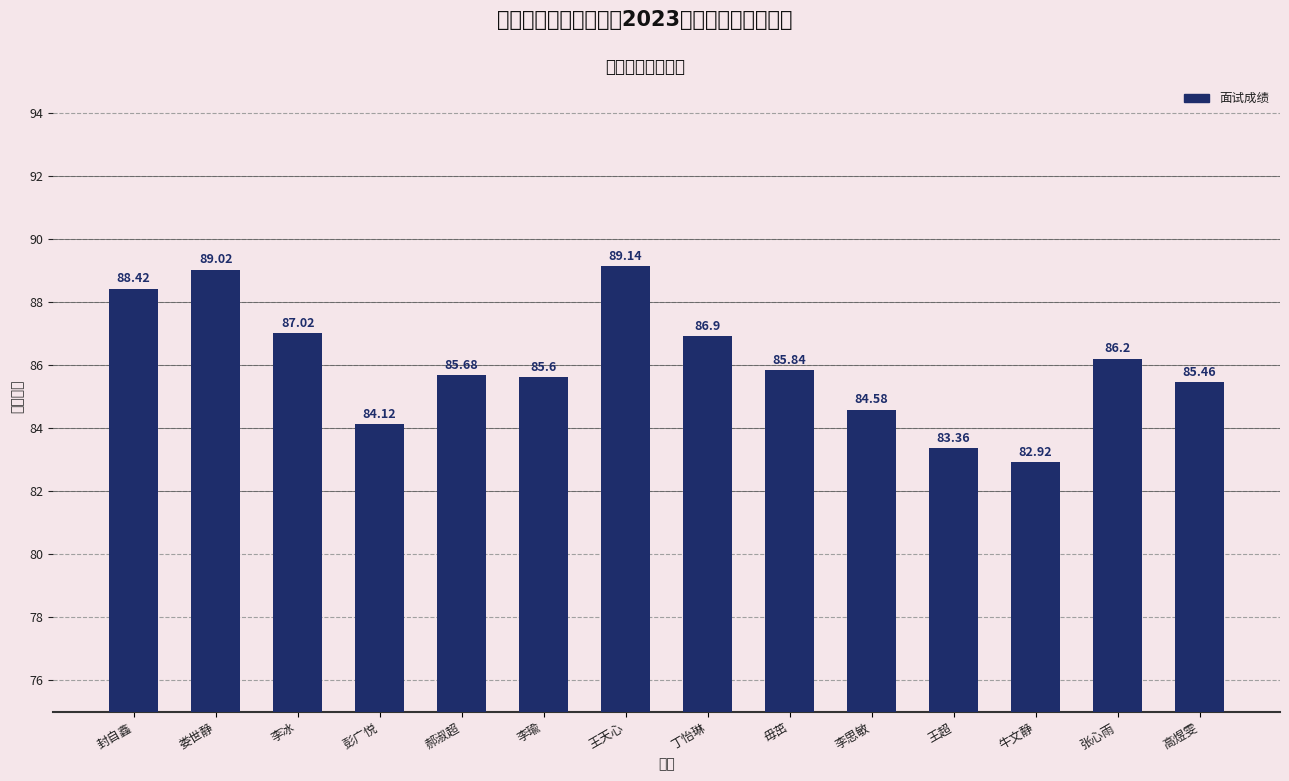

Which label corresponds to the smallest value in the chart?

牛文静